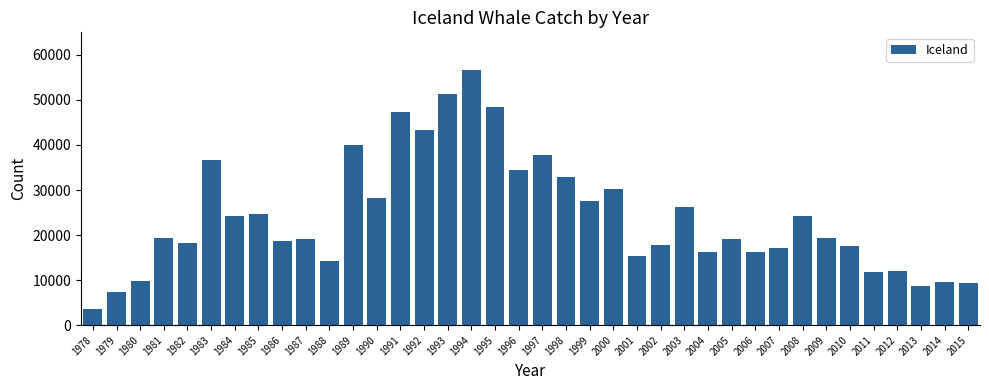

Read the value at 2009, to the nearest 50.

19450